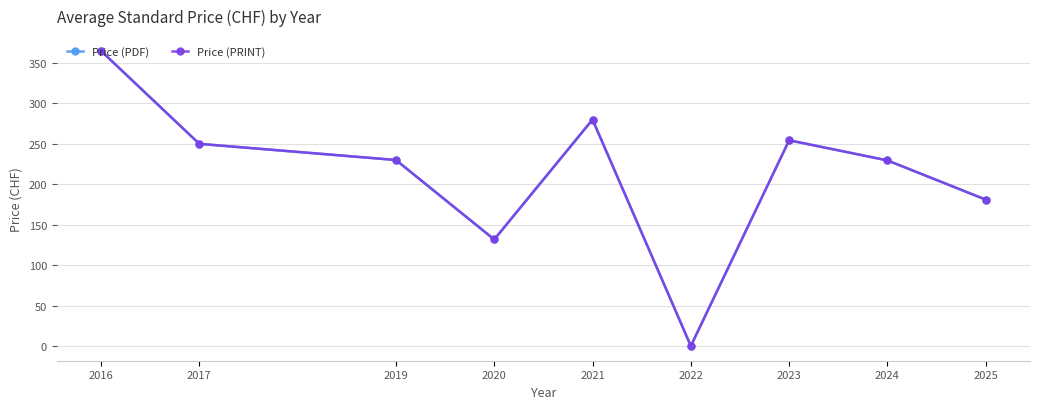

True or false: Price (PRINT) has more than 1 points higher than both neighbors.

True